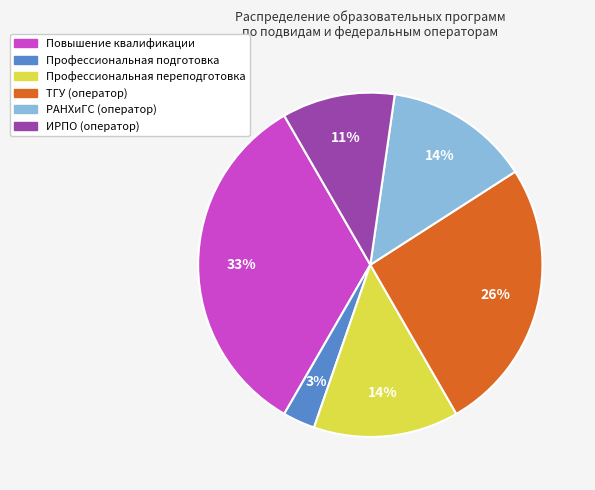

Do ИРПО and Повышение квалификации together represent more than half of the pie?

No